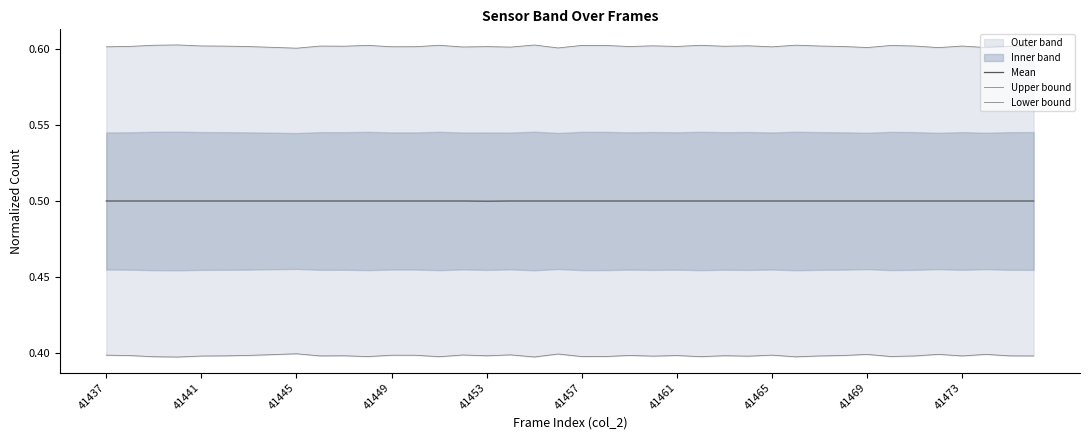

Is the value of Lower bound at 35 greater than the value of Upper bound at 38?

No